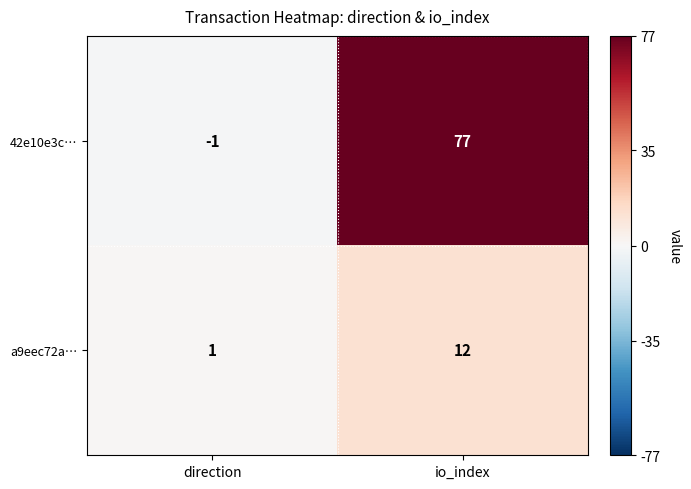

At which category is the sum across all series the highest?

io_index